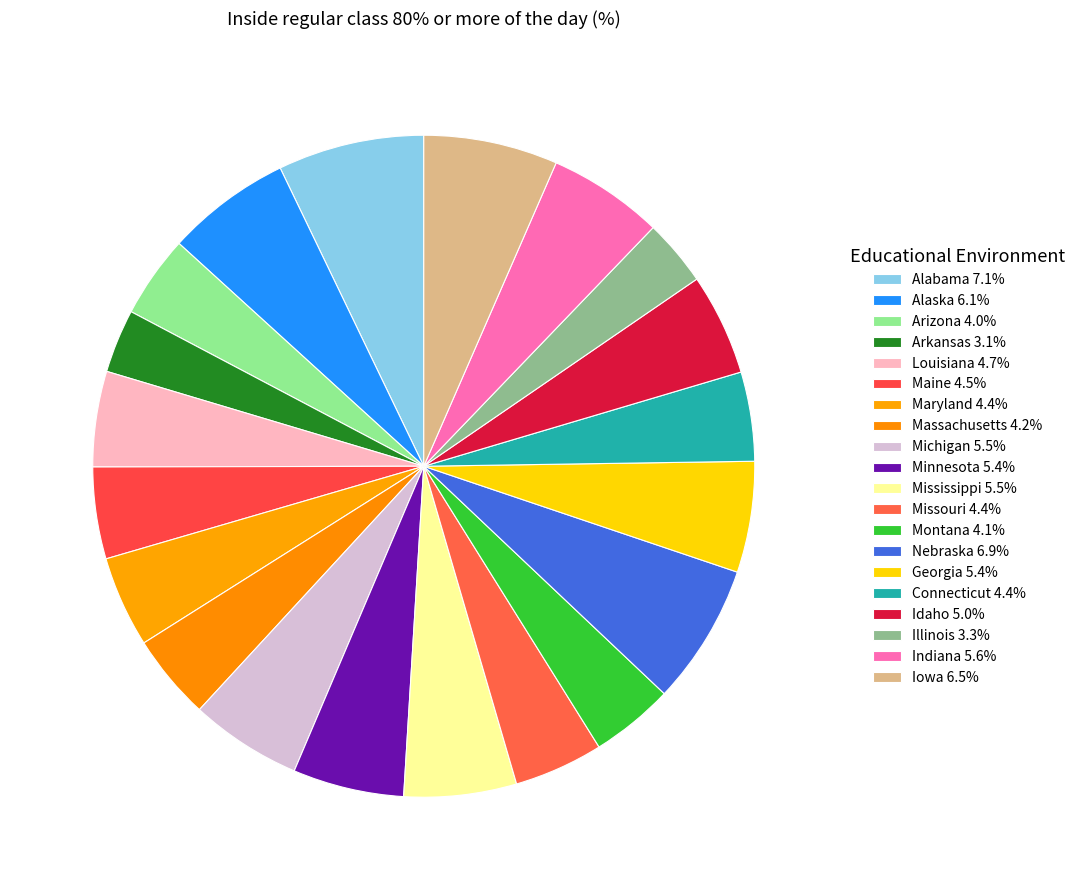

To the nearest percent, what is the difference between the Indiana and Arizona slice percentages?

2%